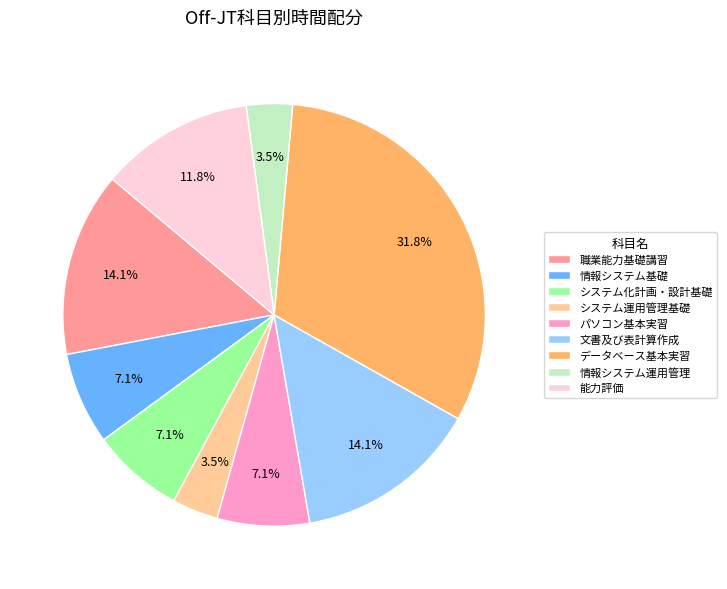

Between 職業能力基礎講習 and 能力評価, which is larger?

職業能力基礎講習